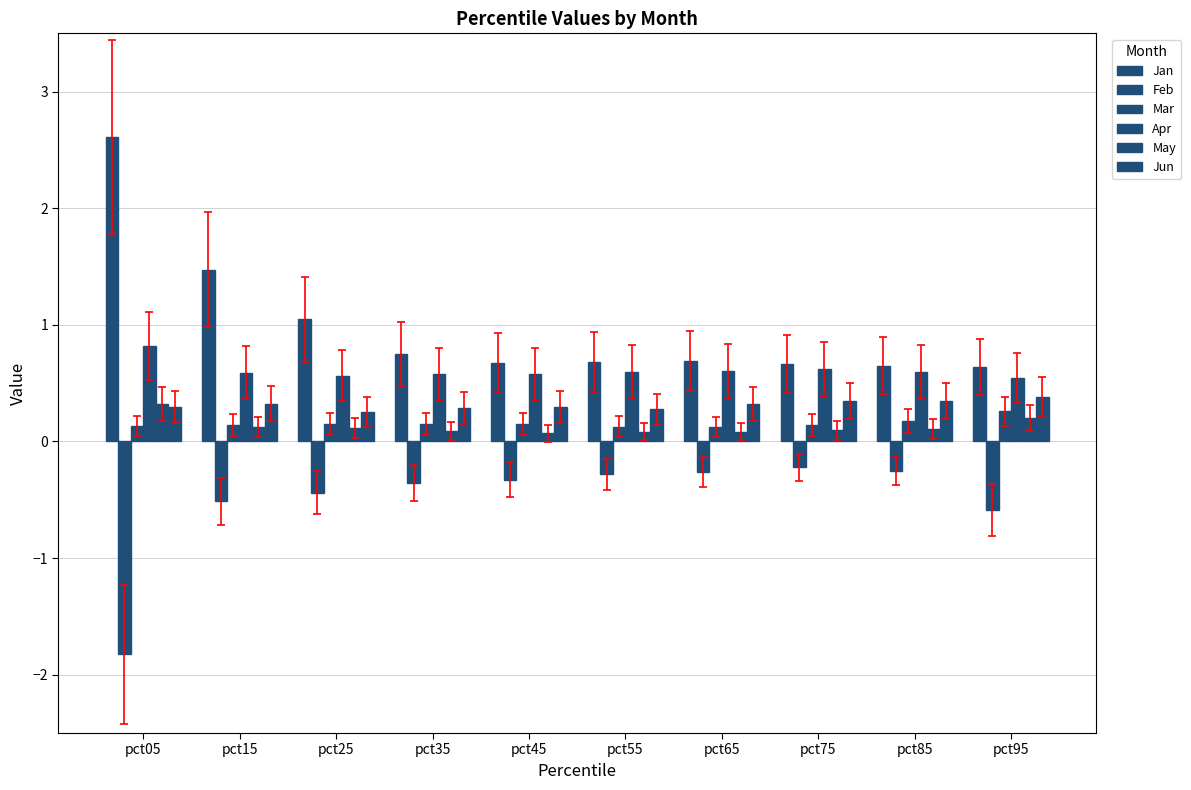

Are the bars grouped side by side (vs. stacked)?

Yes